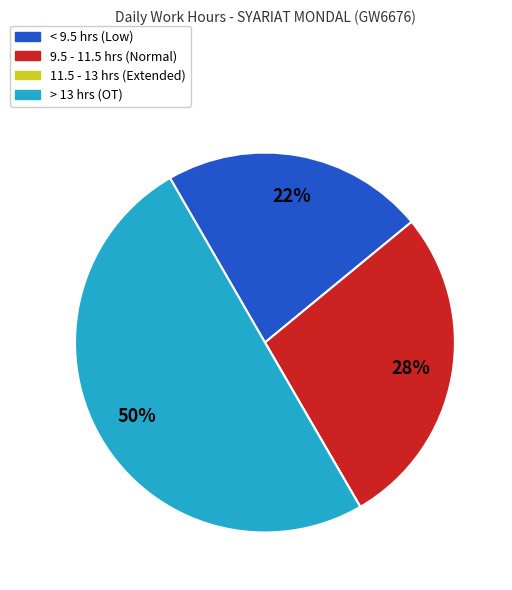

To the nearest percent, what is the average slice percentage?

25%